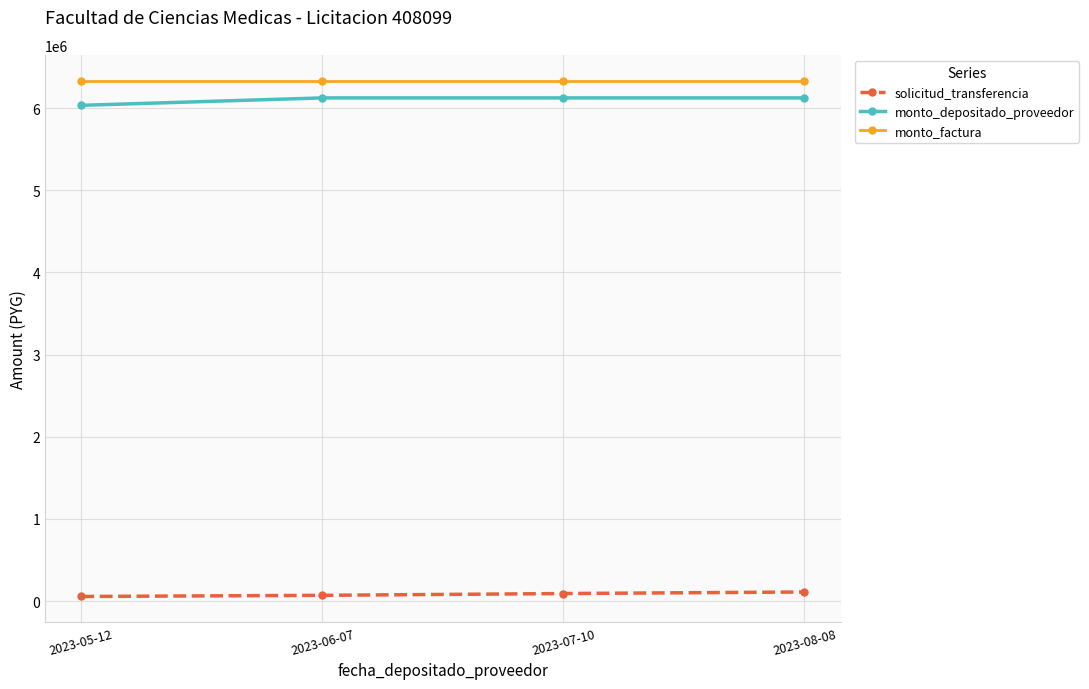

At how many categories does at least one series exceed 1902871?

4